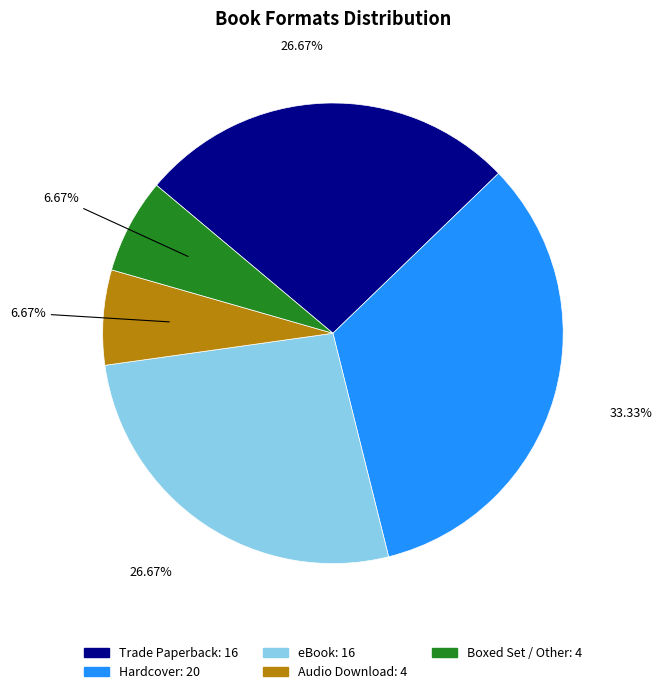

Do Trade Paperback and eBook together represent more than half of the pie?

Yes